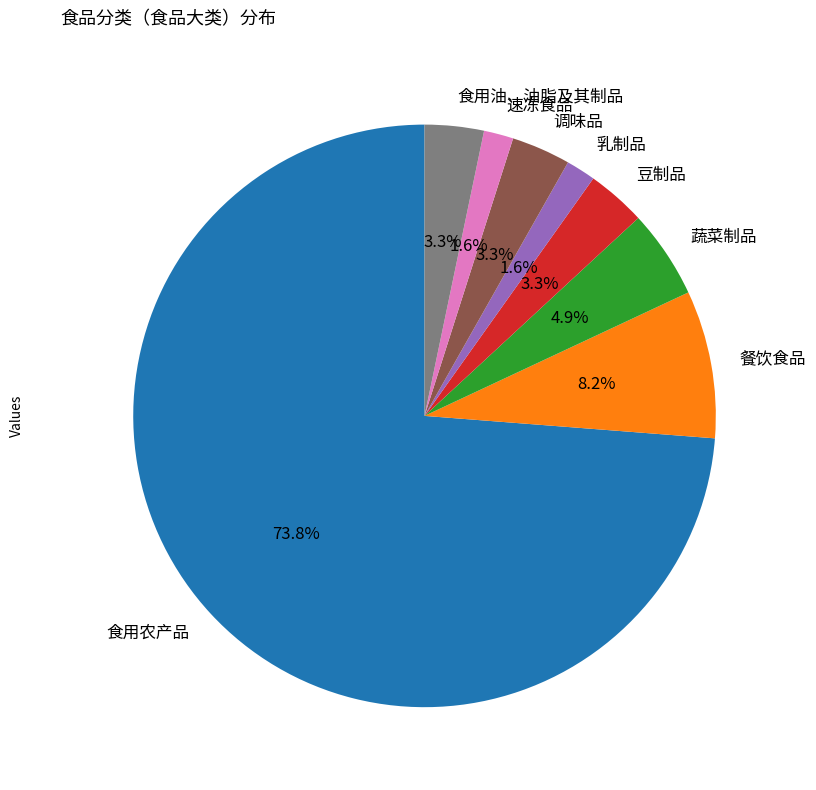

To the nearest percent, what portion does 调味品 represent?

3%